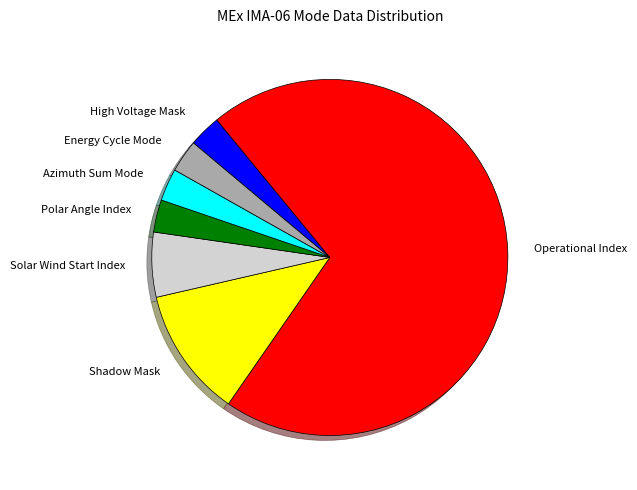

Which category has the biggest portion of the pie?

Operational Index